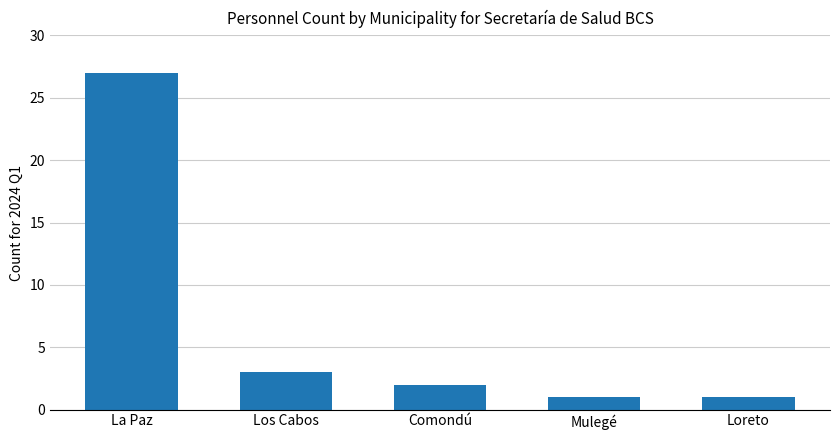

What is the minimum value shown in the chart?

1